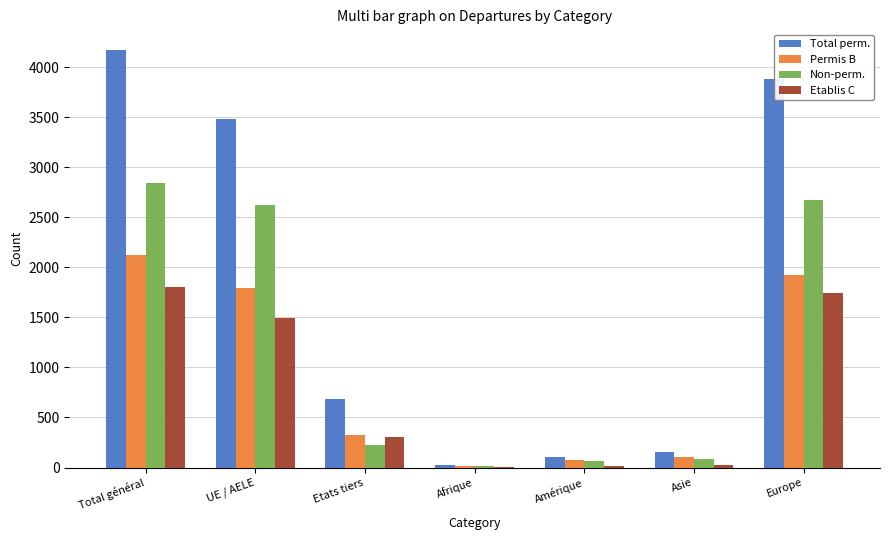

Which series changed the most between Etats tiers and Asie?

Total perm.